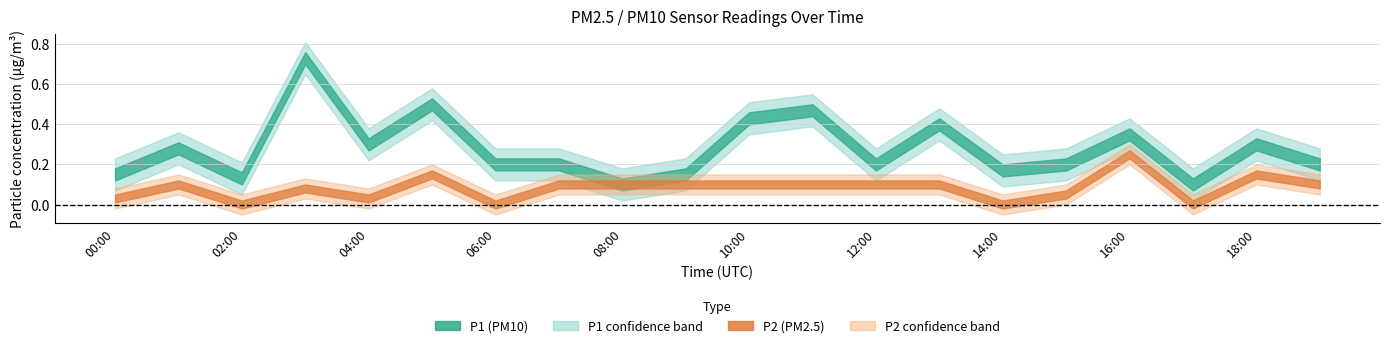

The value of P1 at 14:00 is 0.1. True or false?

False